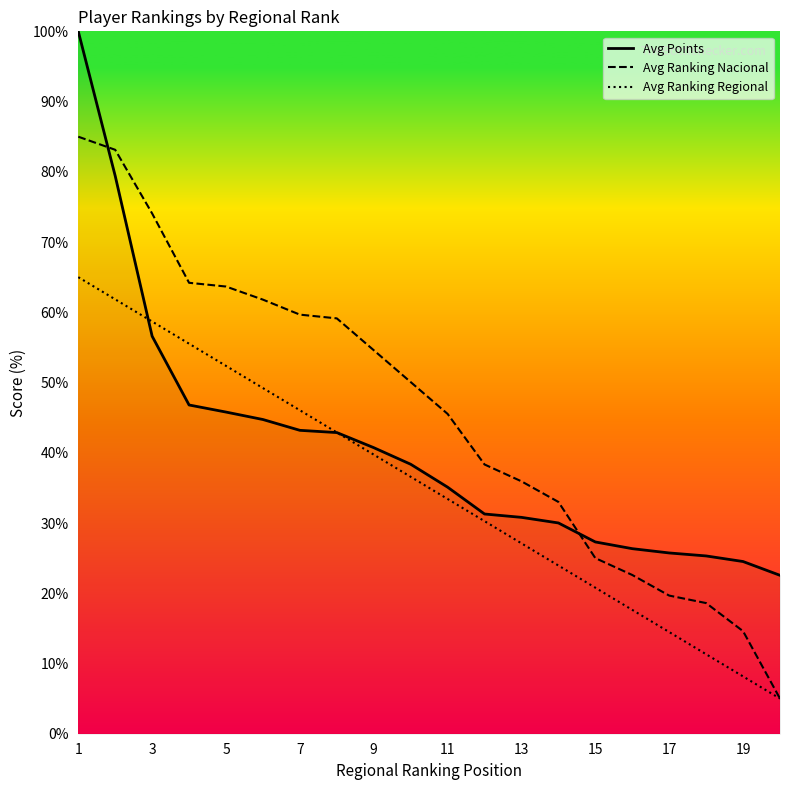

Which series has the largest range (max minus min)?

Avg Ranking Nacional